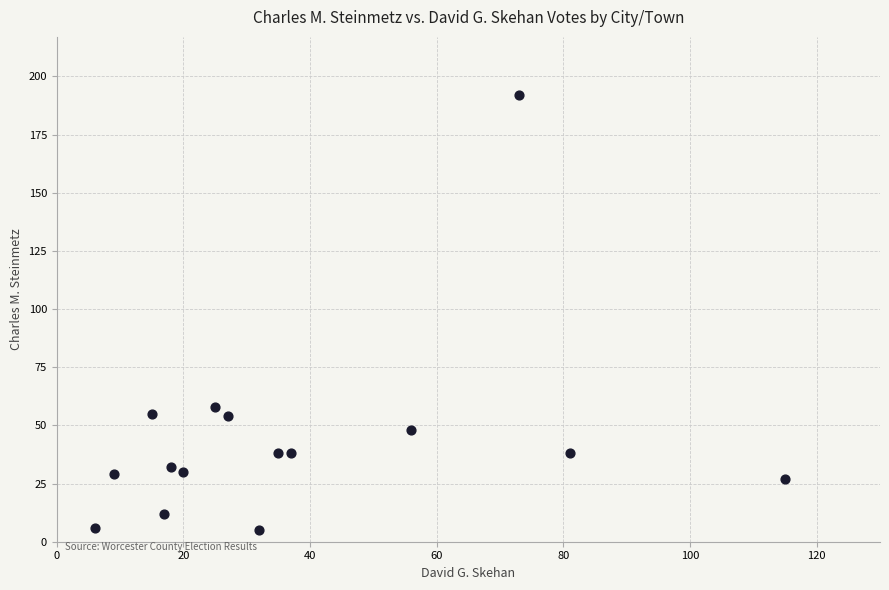

What is the range of Y values (max minus min)?

187